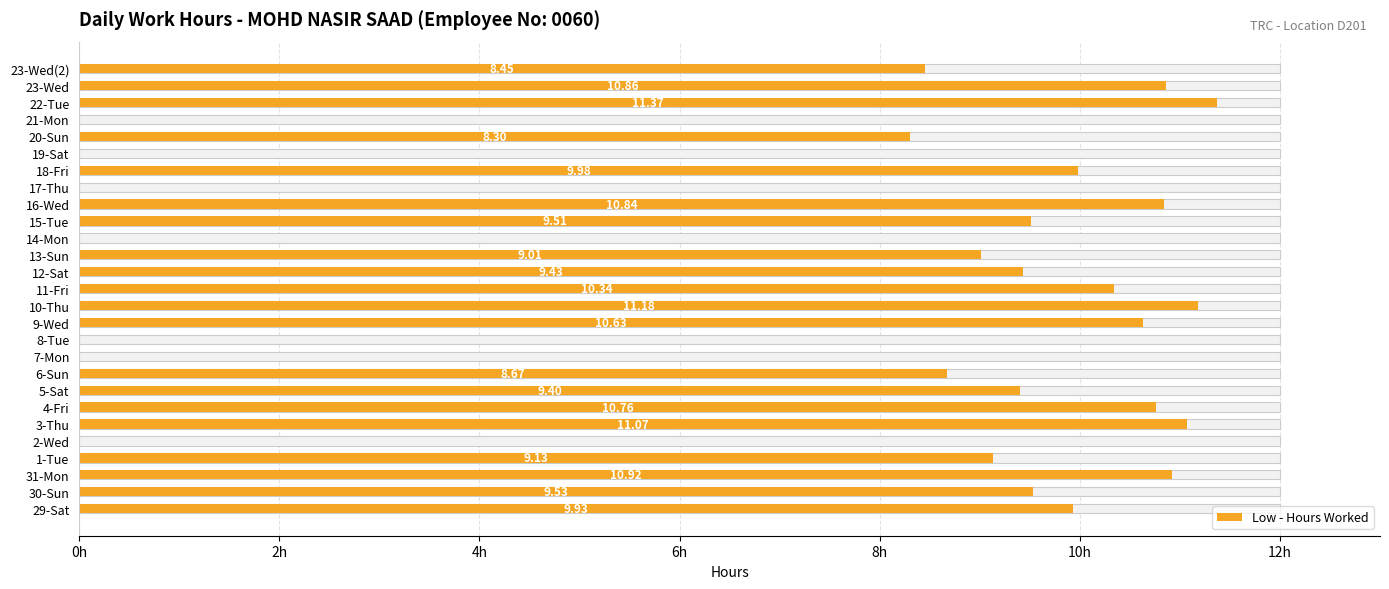

What is the maximum value shown in the chart?

11.4